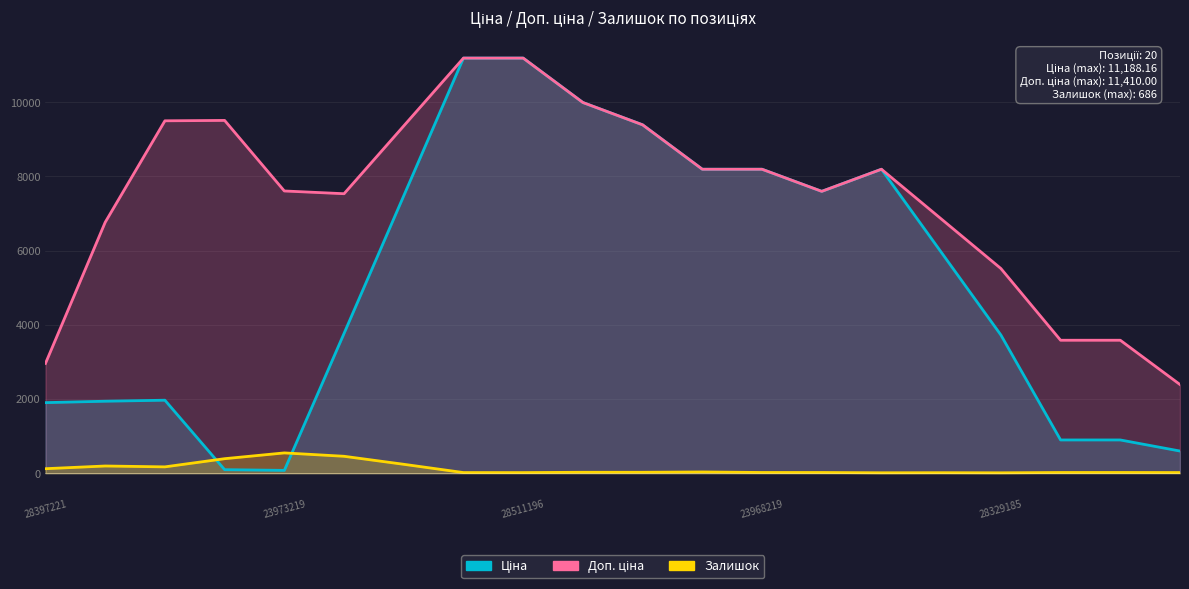

True or false: Залишок has more than 2 points higher than both neighbors.

True